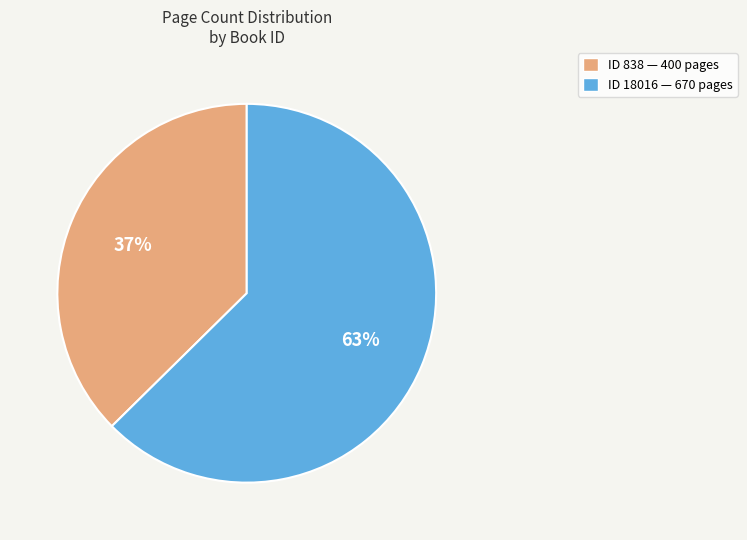

How many slices are in this pie chart?

2